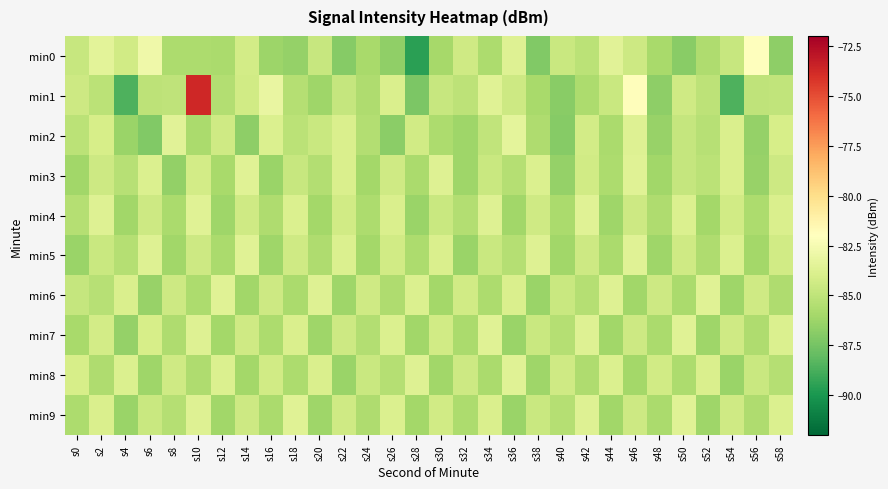

Rank the series by their maximum value, from lowest to highest.

min3, min4, min5, min6, min7, min8, min9, min2, min0, min1